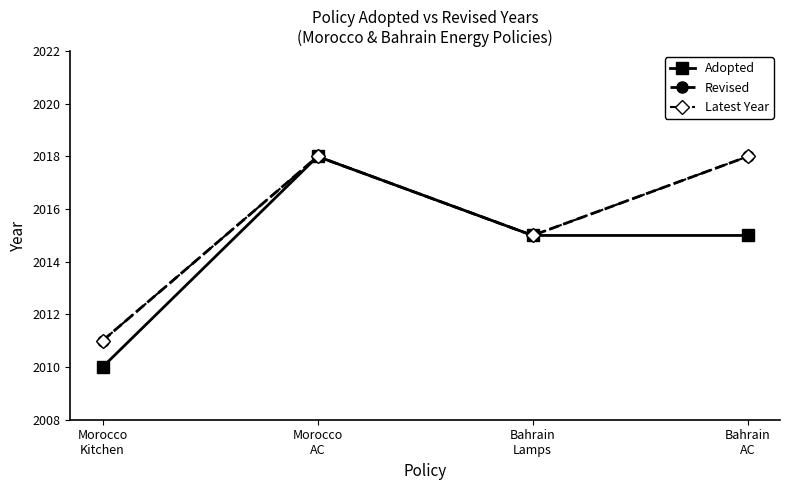

What is the difference between the maximum and second lowest values in the Latest Year series?

3